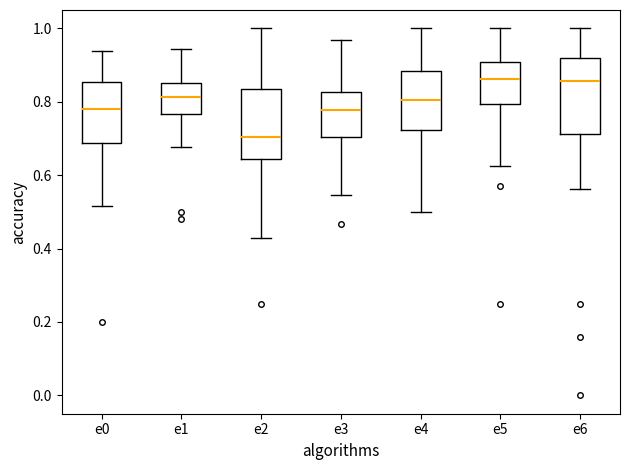

Where is the lower edge of the box for e6 on the y-axis? The values are not printed on the chart, so give them approximately, as read against the axis.

0.72